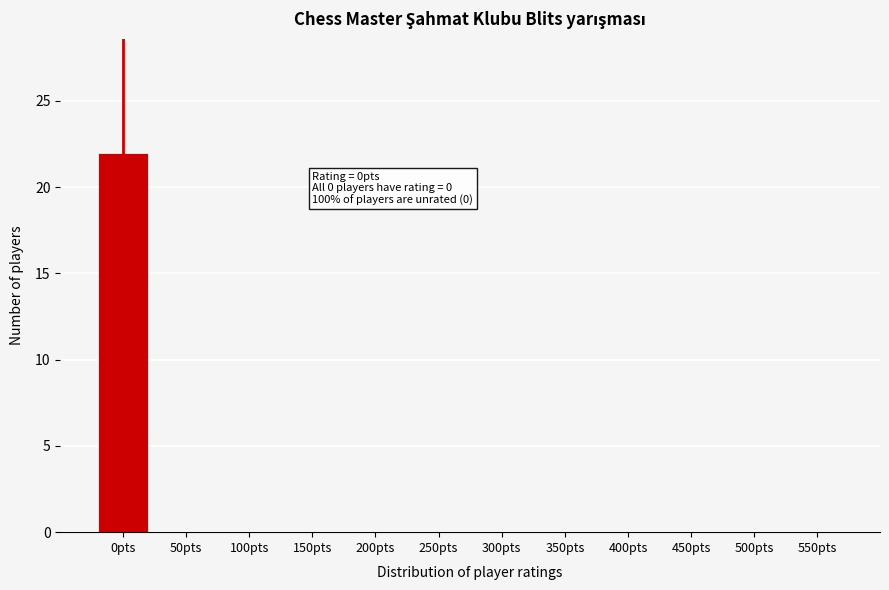

Reading right to left, extract all data points from this chart.

550pts=0	500pts=0	450pts=0	400pts=0	350pts=0	300pts=0	250pts=0	200pts=0	150pts=0	100pts=0	50pts=0	0pts=22